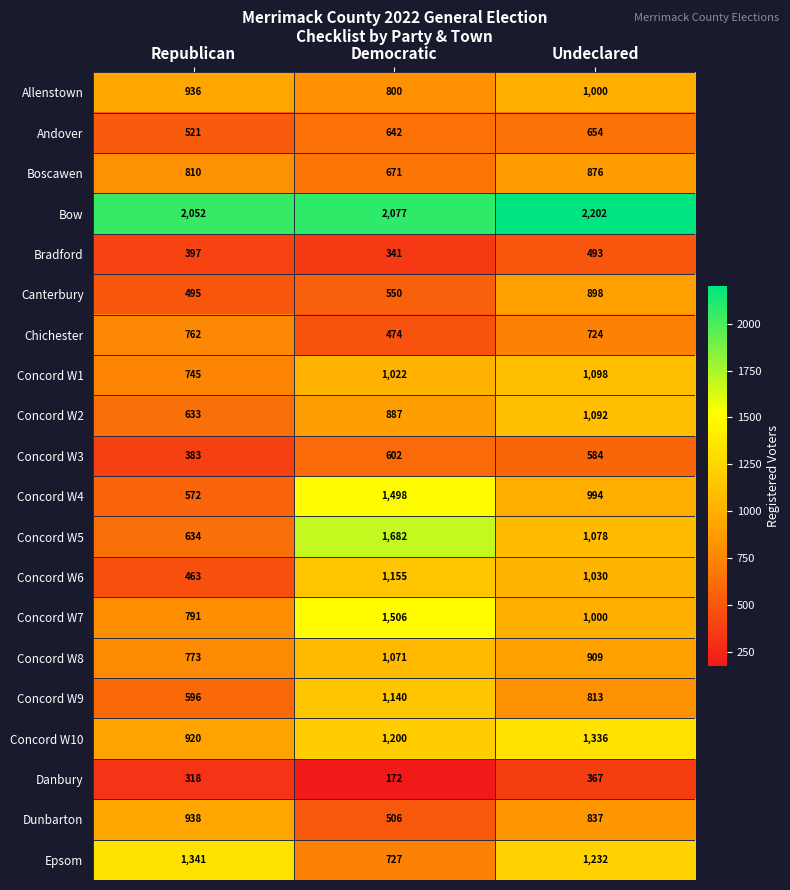

Which series has the largest range (max minus min)?

Concord W5